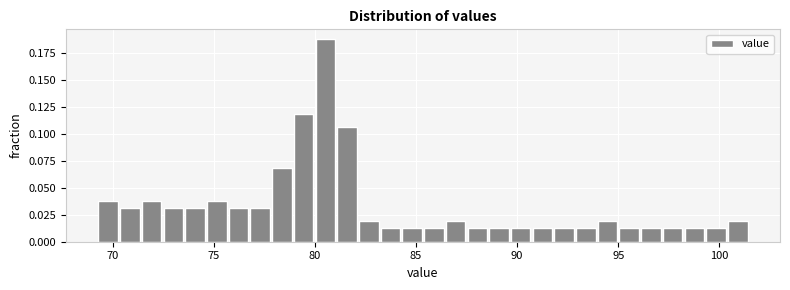

Read against the x-axis, roughly where is the centre of the tallest bar?

80.5